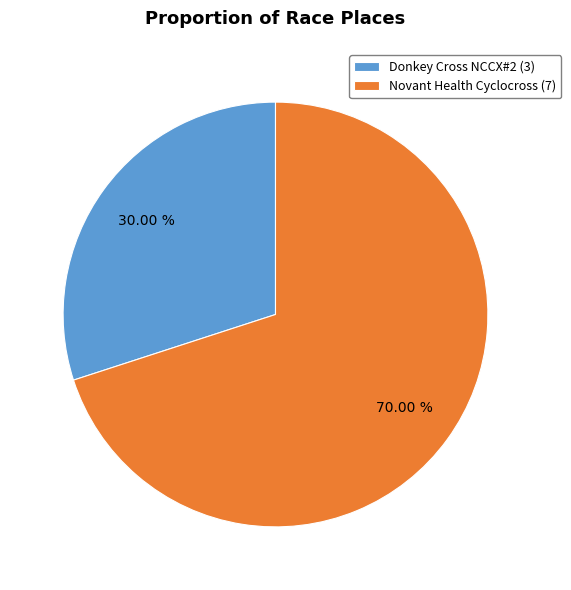

To the nearest percent, what portion does Novant Health Cyclocross represent?

70%